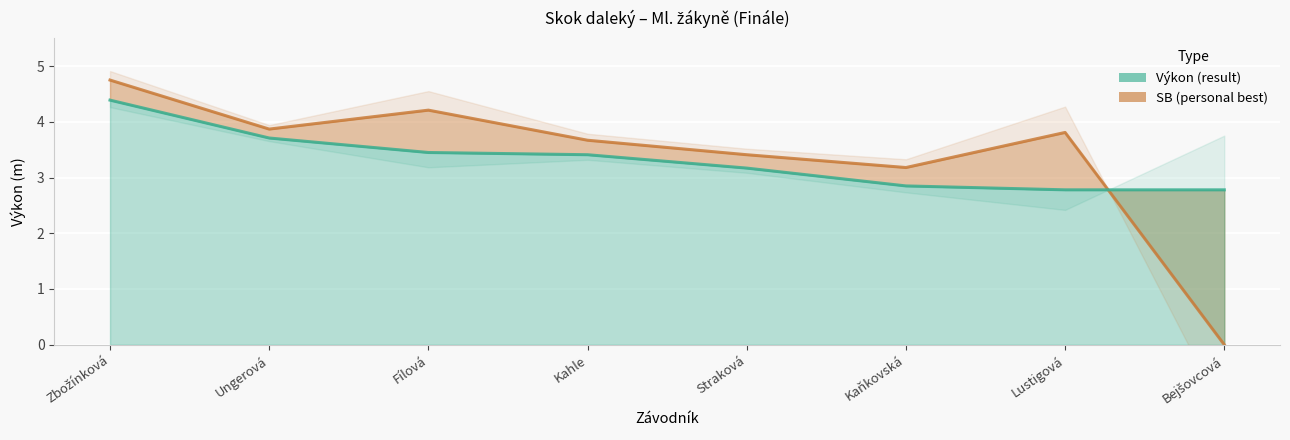

Which series has the widest spread of values?

SB (personal best)